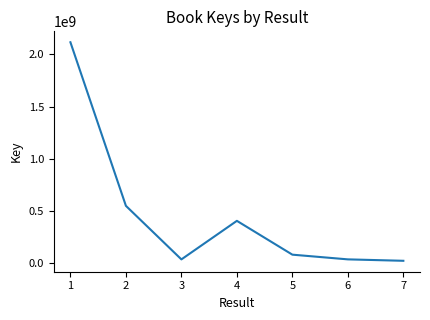

What is the maximum value shown in the chart?

2115354541